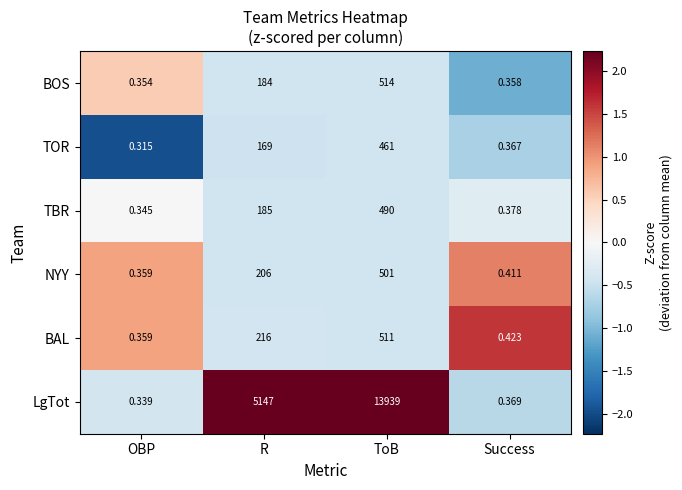

How many values in the LgTot series are below 5147?

2